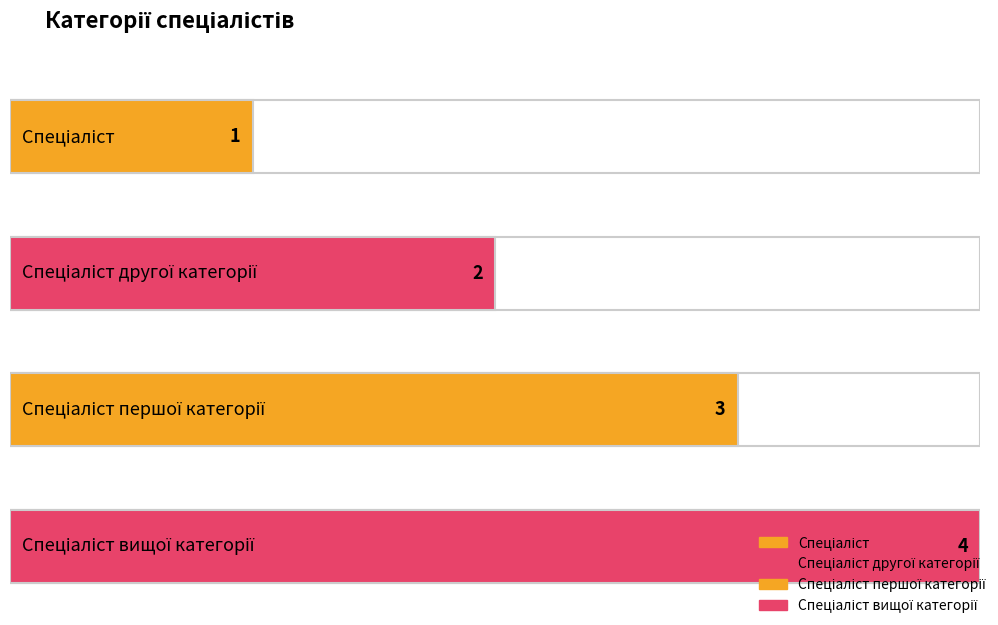

What is the value of the 3rd bar from the left?

3